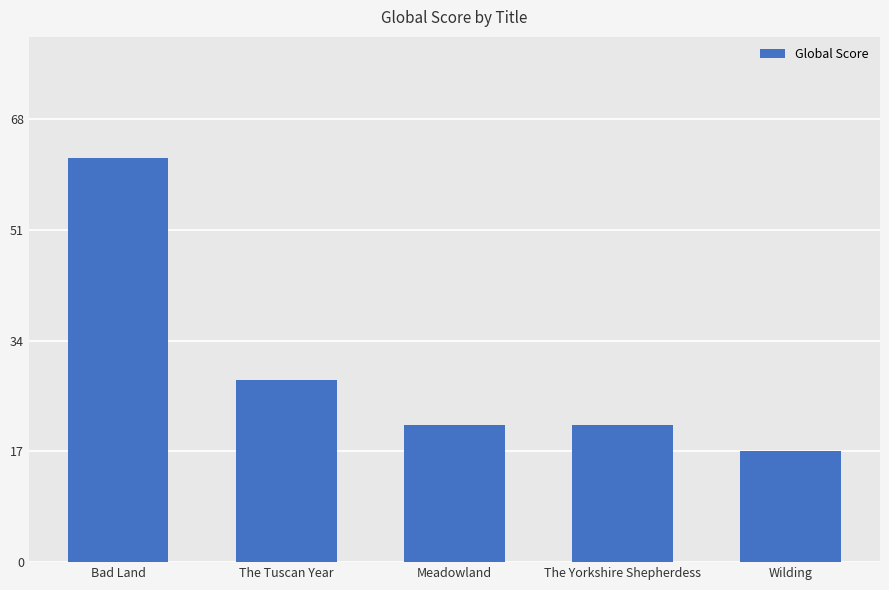

How many data points does each series have?

5